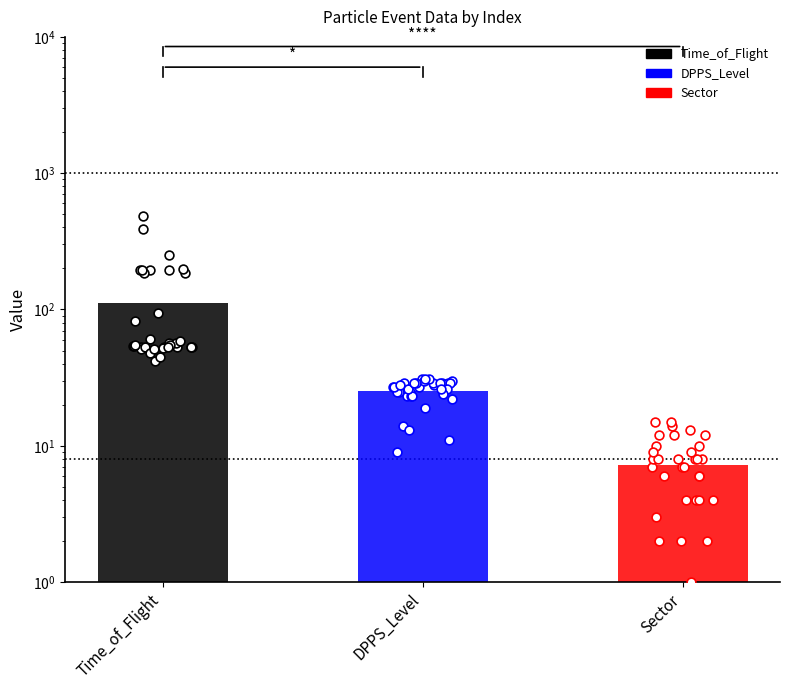

Which series contains the highest Y value?

Time_of_Flight